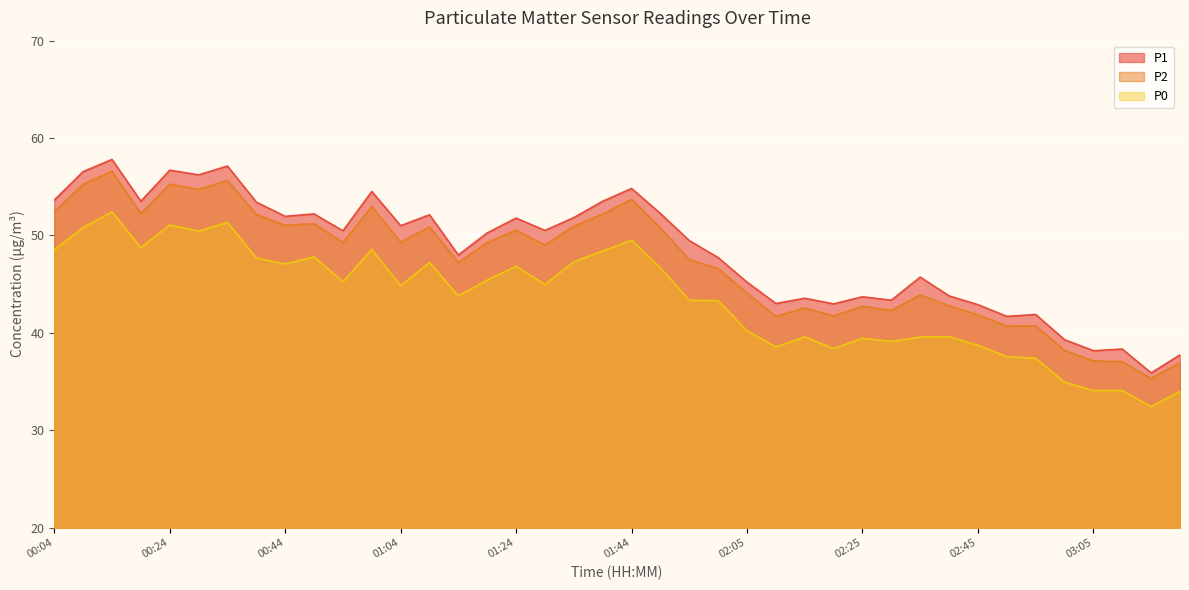

Which has a higher value, 02:20 or 02:05?

02:05